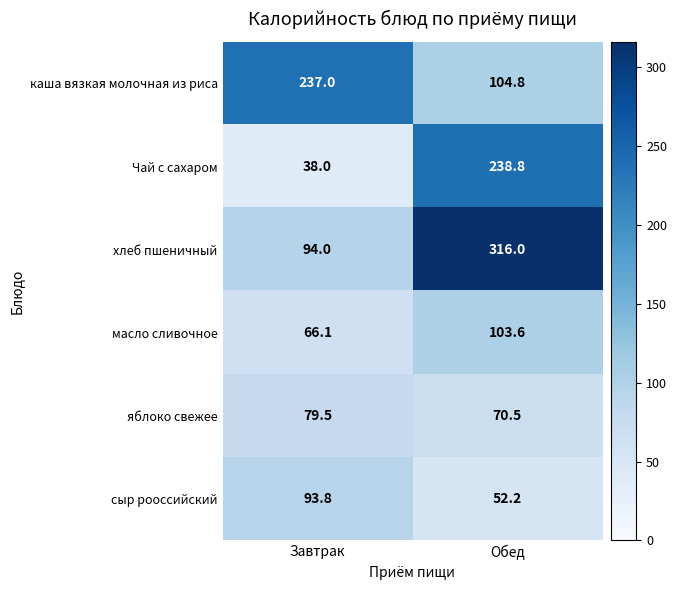

What is the highest value of the масло сливочное series?

103.6